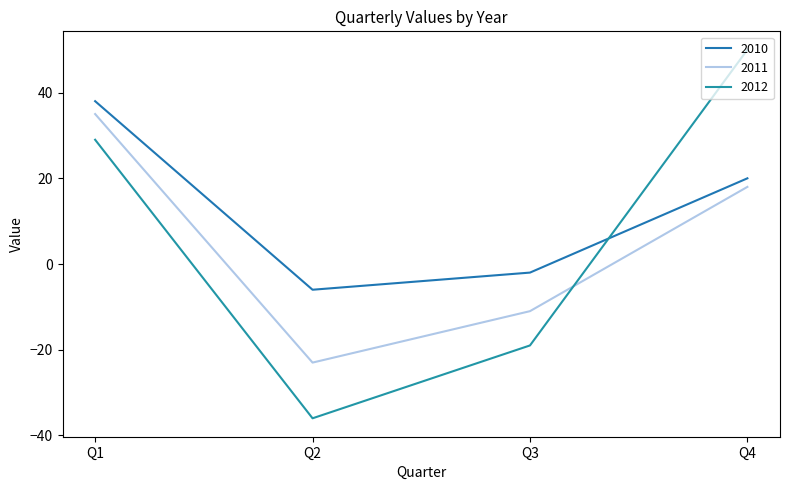

At which category does the chart reach its minimum across all series?

Q2